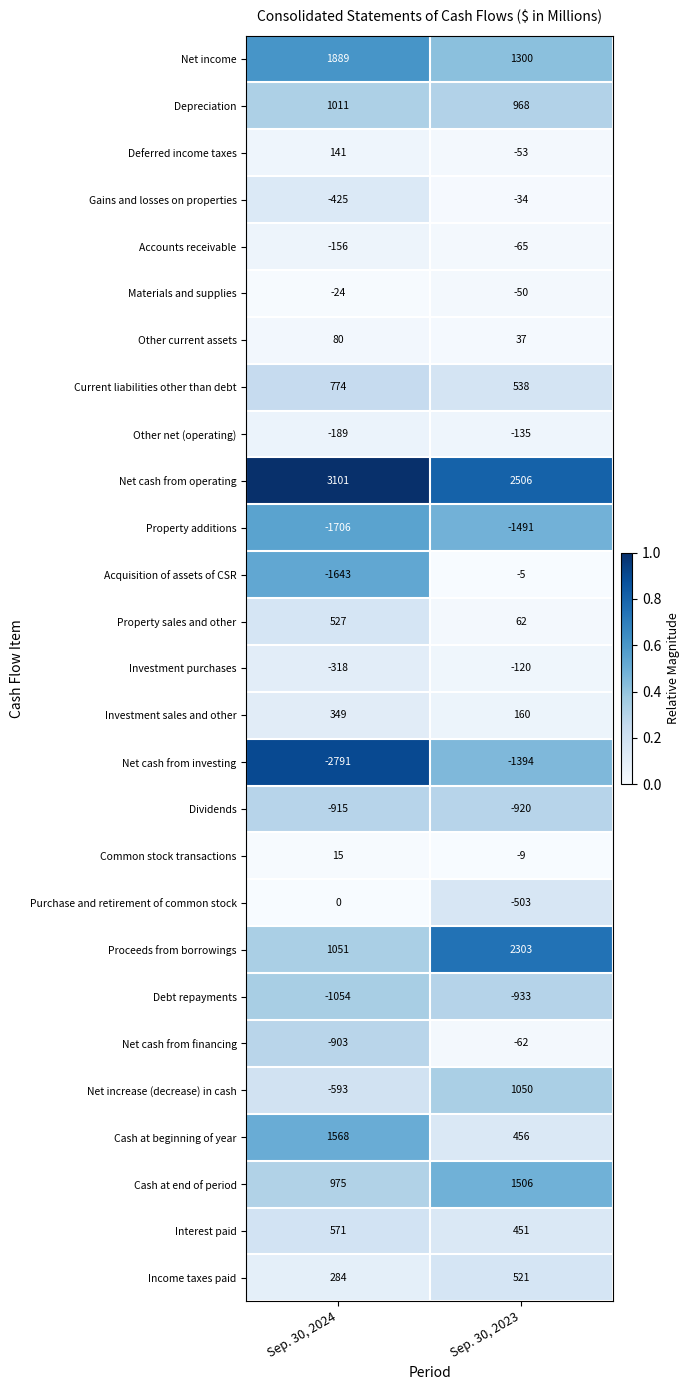

Is it true that Proceeds from borrowings equals 2303 at Sep. 30, 2023?

True